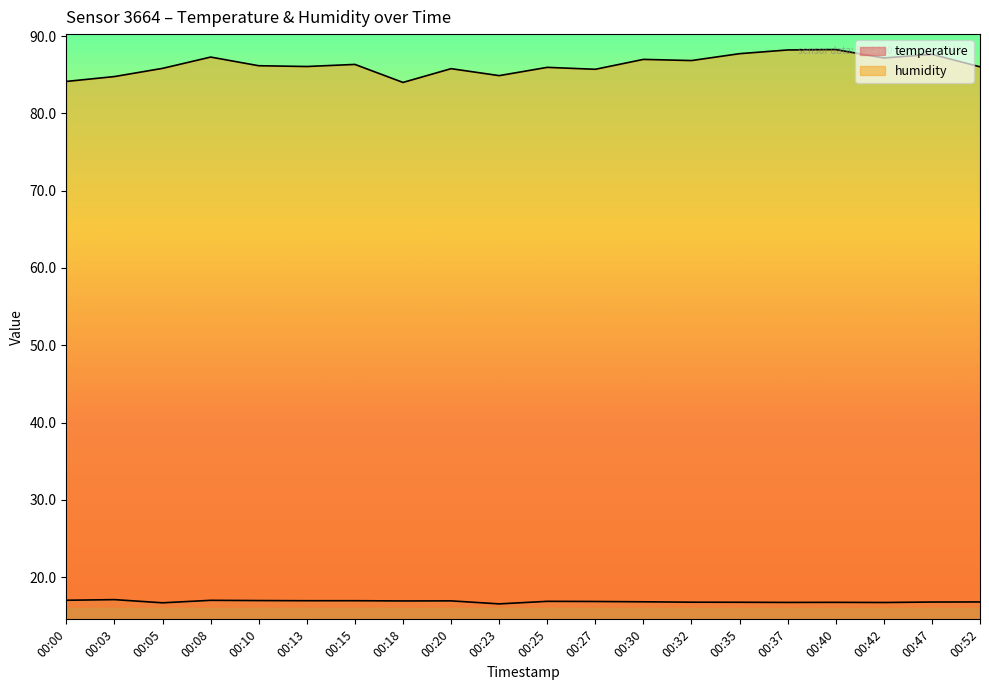

What is the difference between the highest and lowest values at 00:10?

69.2